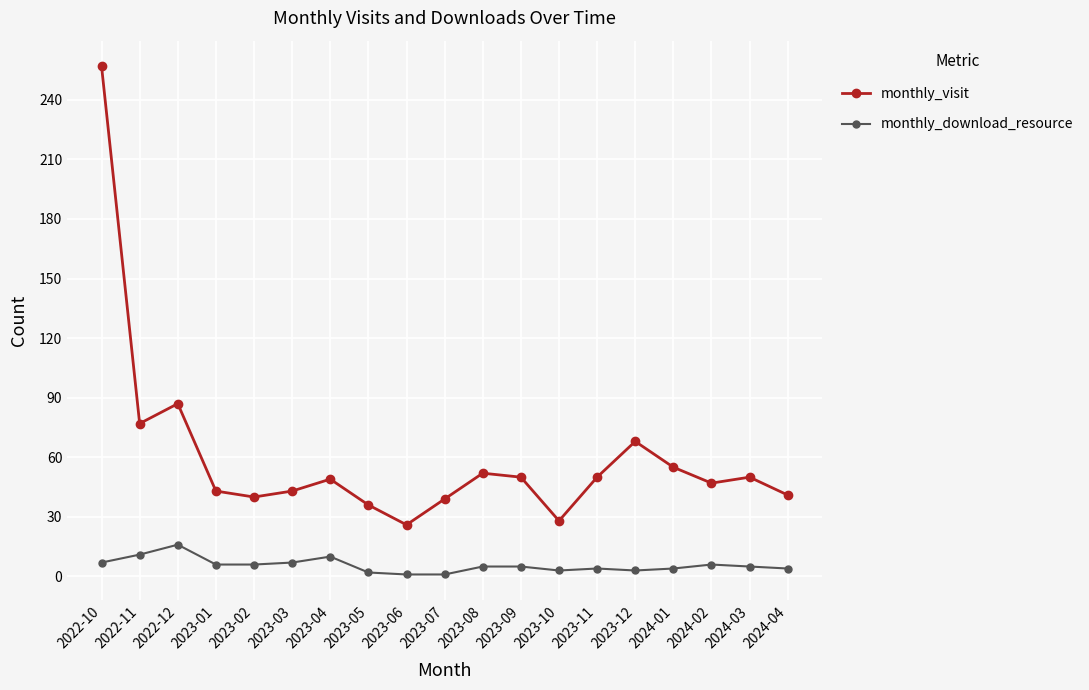

How many lines are shown in the chart?

2